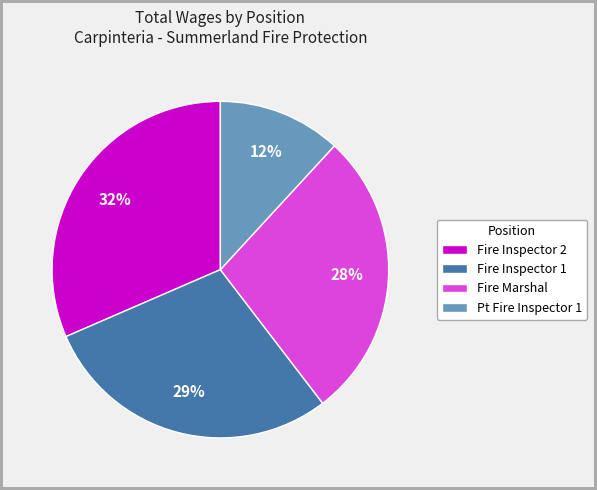

True or false: Fire Inspector 2 accounts for 32% of the total.

True